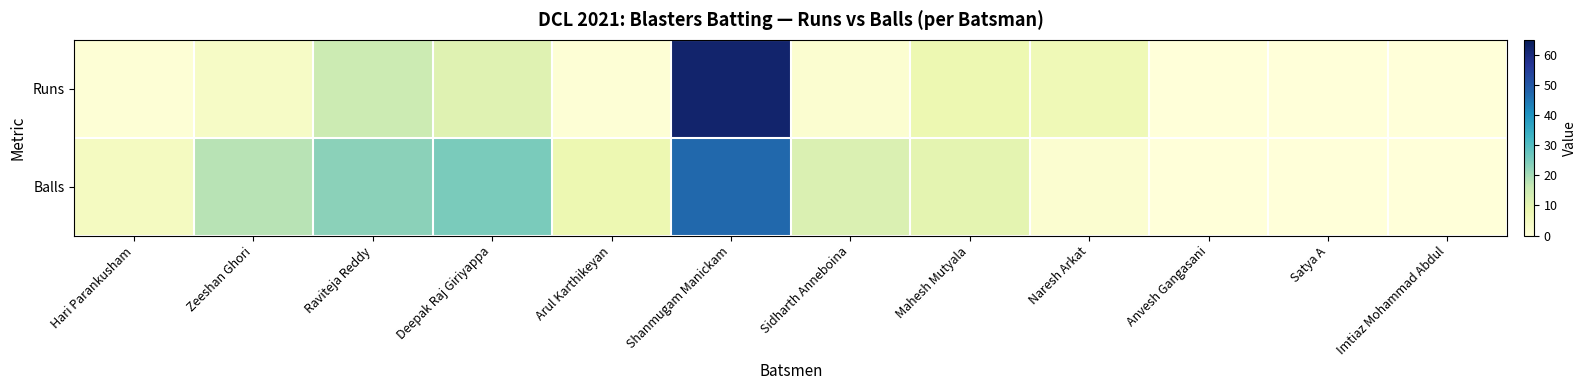

Reading right to left, list all the values displayed in this chart.

Runs: Imtiaz Mohammad Abdul=0	Satya A=0	Anvesh Gangasani=0	Naresh Arkat=7	Mahesh Mutyala=8	Sidharth Anneboina=2	Shanmugam Manickam=62	Arul Karthikeyan=1	Deepak Raj Giriyappa=11	Raviteja Reddy=15	Zeeshan Ghori=4	Hari Parankusham=1
Balls: Imtiaz Mohammad Abdul=0	Satya A=0	Anvesh Gangasani=0	Naresh Arkat=2	Mahesh Mutyala=10	Sidharth Anneboina=12	Shanmugam Manickam=47	Arul Karthikeyan=8	Deepak Raj Giriyappa=25	Raviteja Reddy=23	Zeeshan Ghori=18	Hari Parankusham=5